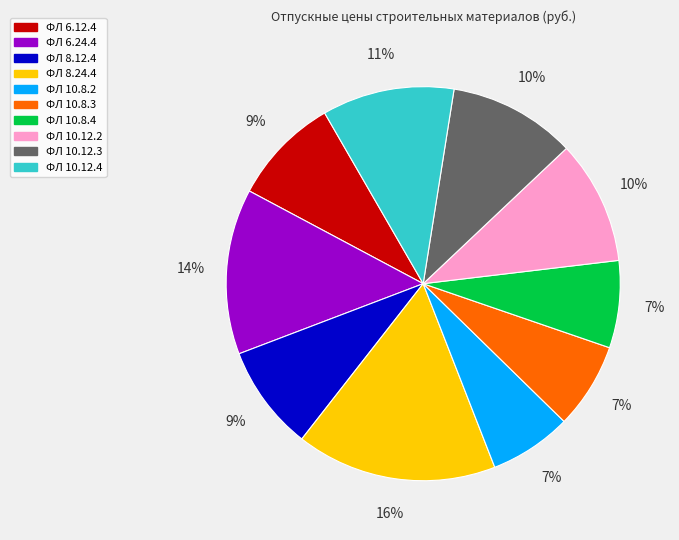

How many segments does this pie chart have?

10